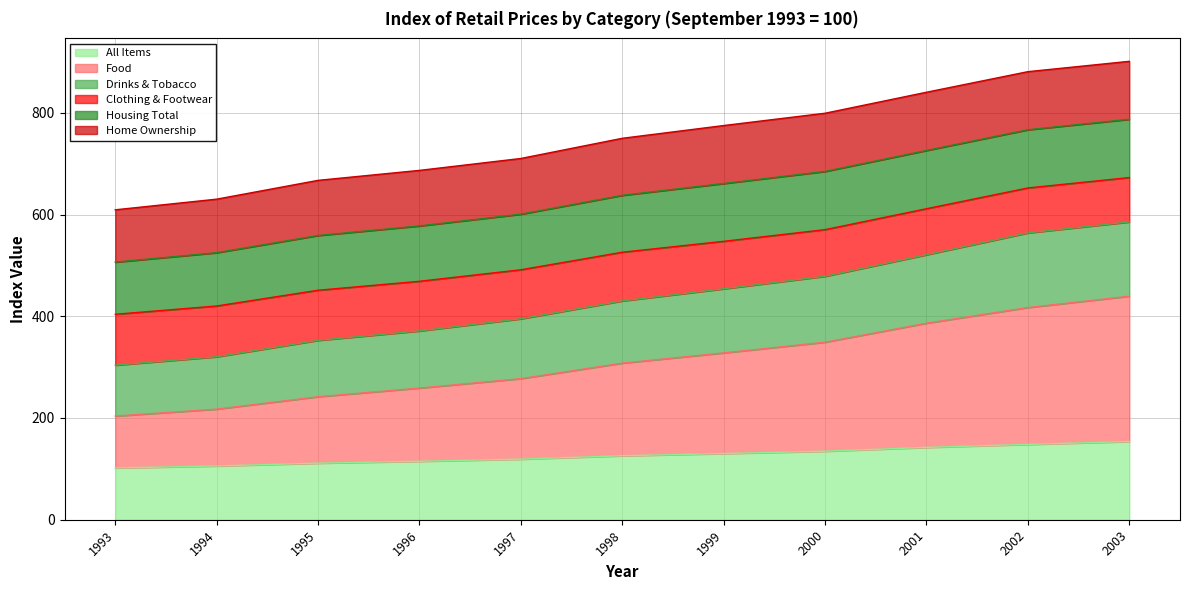

What is the maximum value for All Items?

153.7